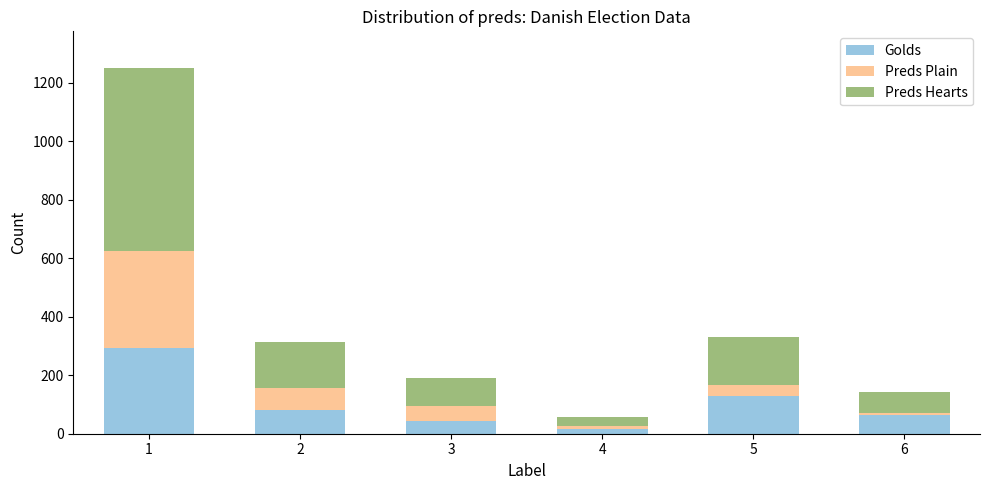

The Golds series shows 64 at 5. True or false?

False